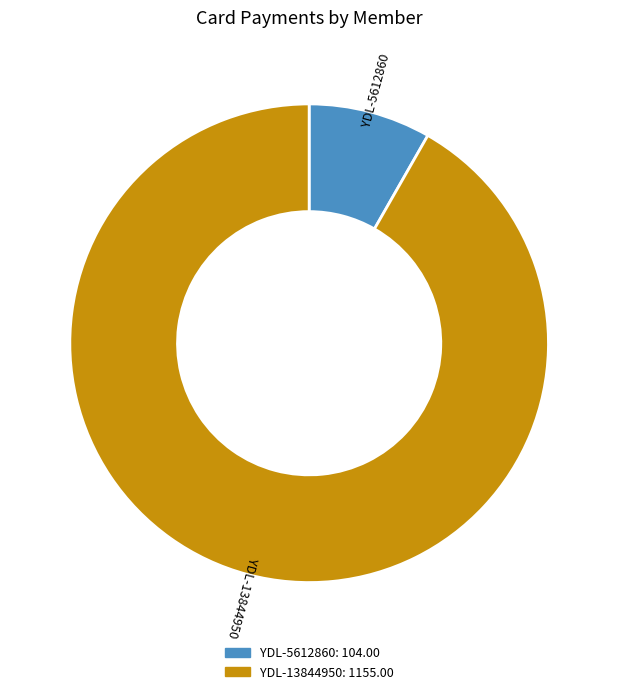

Rank the categories by value from lowest to highest.

YDL-5612860, YDL-13844950